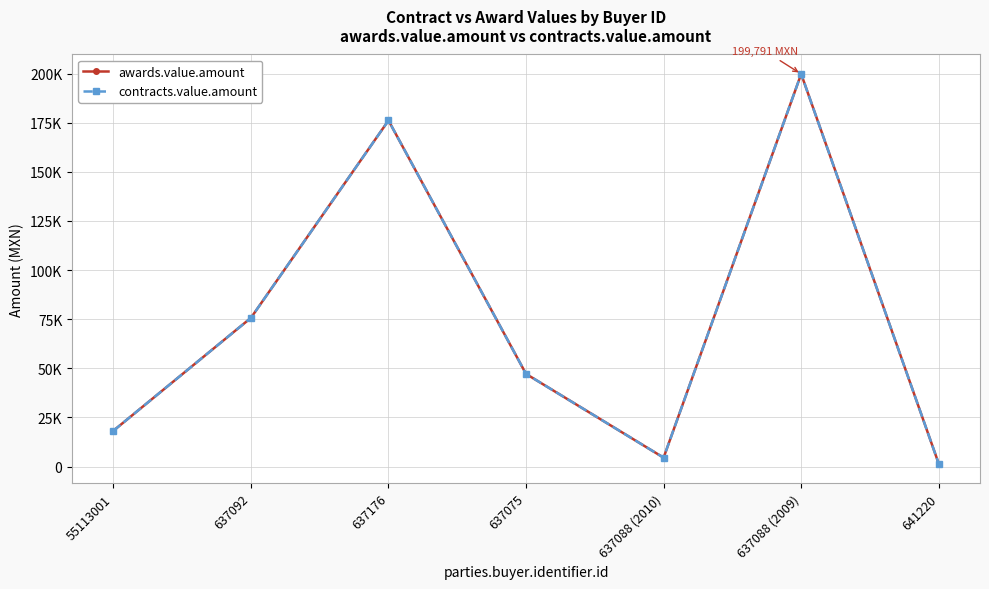

Does the chart have visible grid lines?

Yes